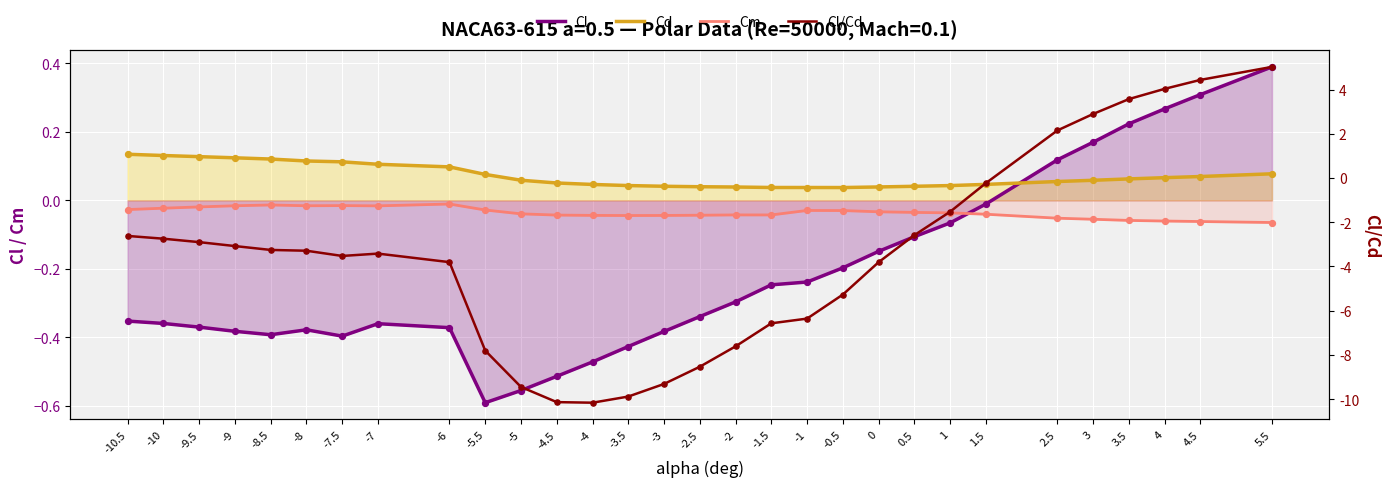

Which series has the largest Y range (max minus min)?

Cl/Cd